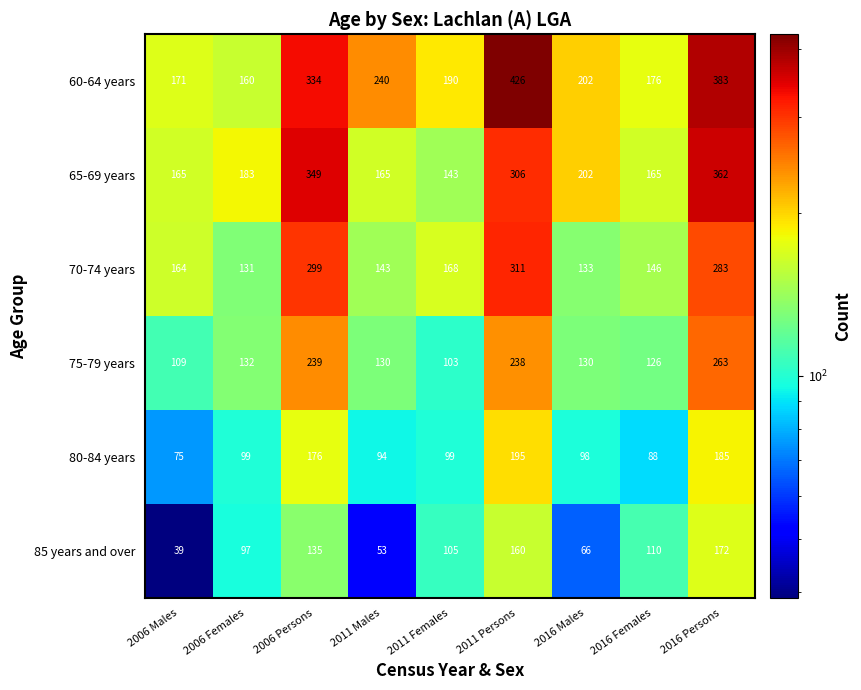

What is the smallest value displayed?

39